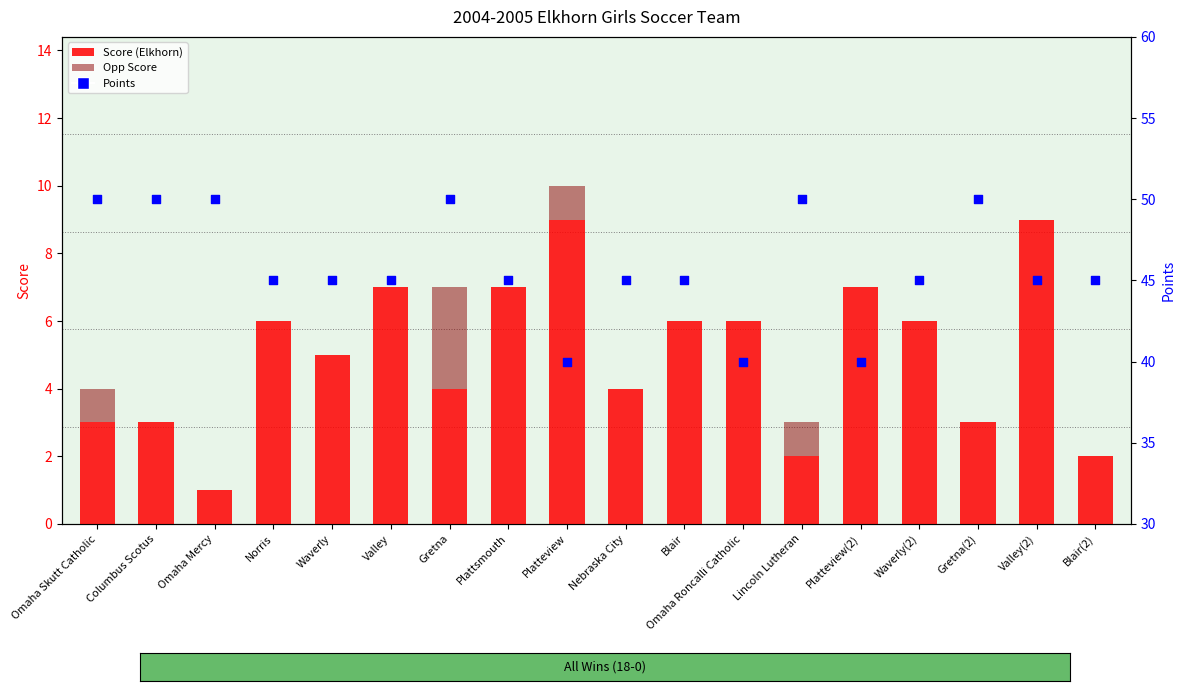

Is the value of Opp Score at Blair(2) greater than the value of Score (Elkhorn) at Blair?

No